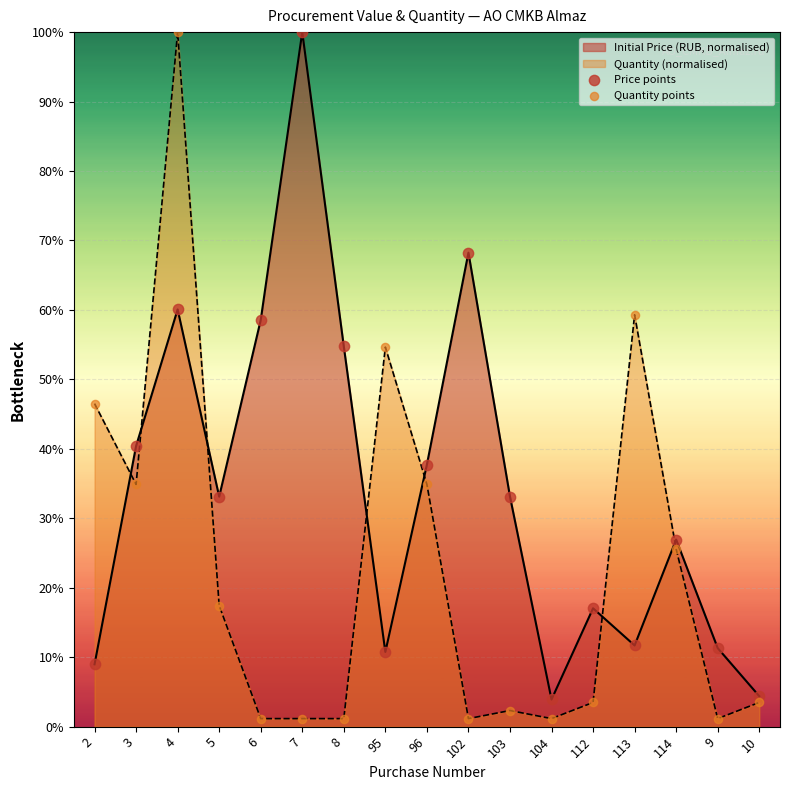

Which series has the largest total across all categories?

Initial Price (RUB, normalised)